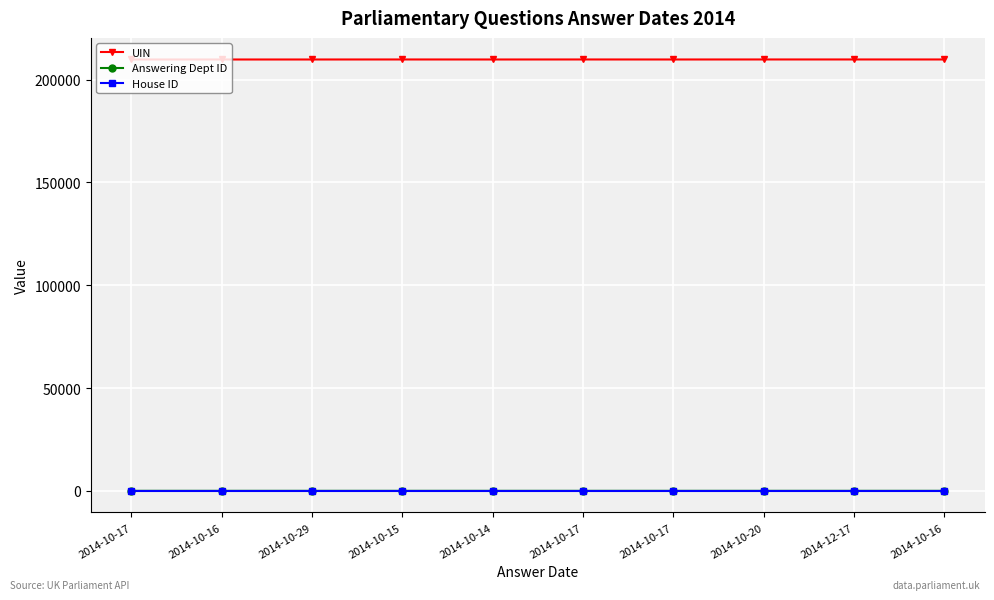

How many lines are shown in the chart?

3